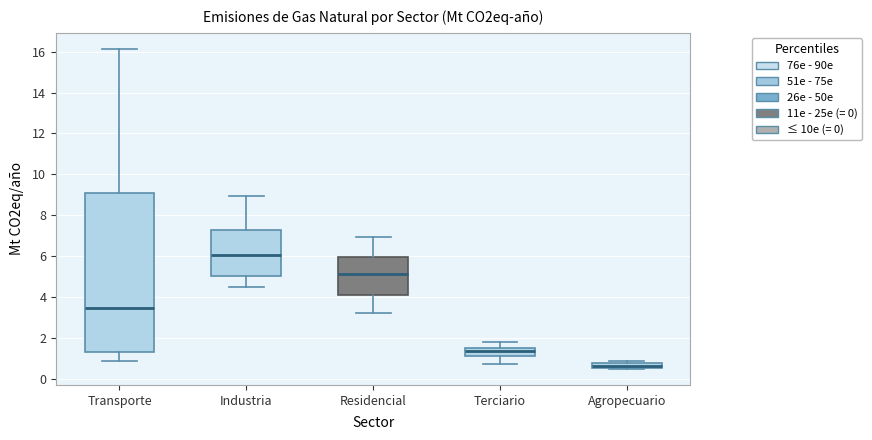

Which box is the tallest, from its lower edge to its upper edge?

Transporte